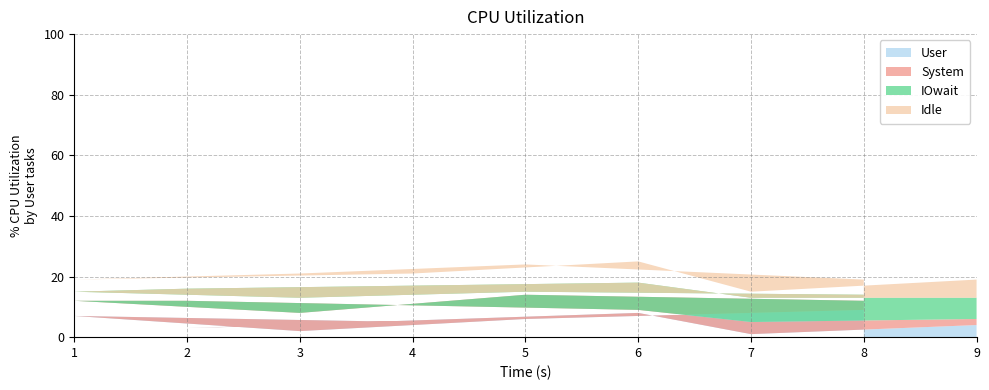

What are all the series names shown in the legend?

User, System, IOwait, Idle